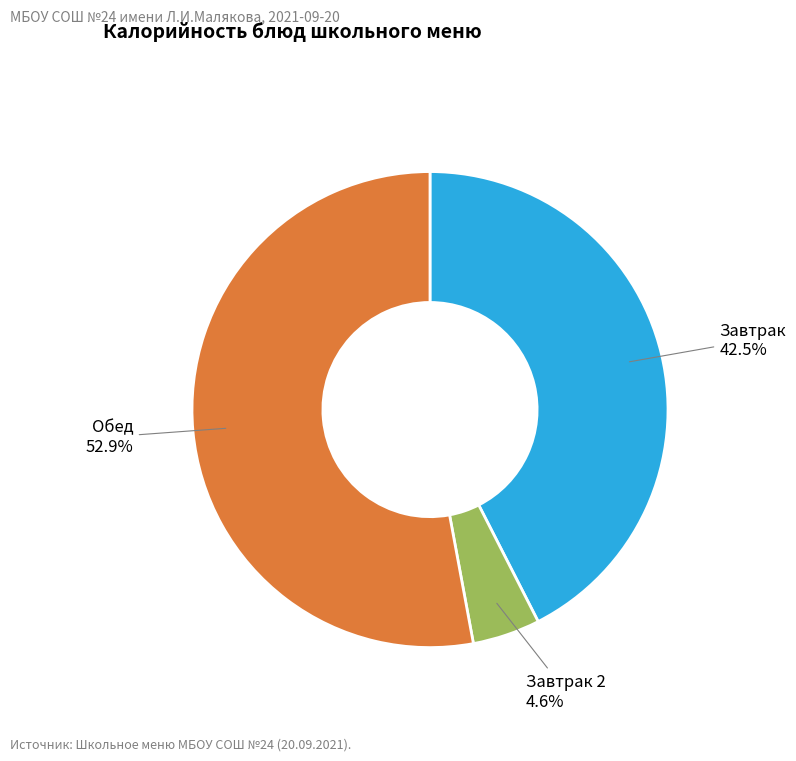

Combined, do Завтрак 2 and Завтрак account for over 50%?

No